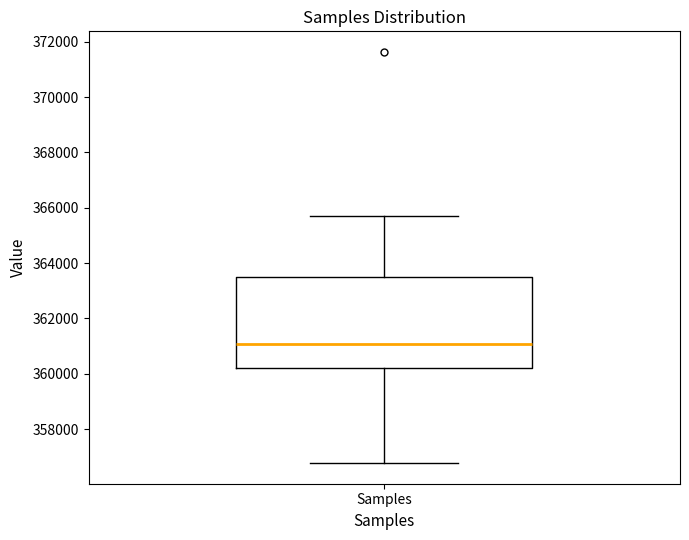

Transcribe this box plot: give where the median line is, the range the box spans, and where the two whiskers end, as read against the y-axis. The values are not printed on the chart, so give them approximately, as read against the axis.

median 361000, box 360200 to 363600, whiskers 356800 to 365800